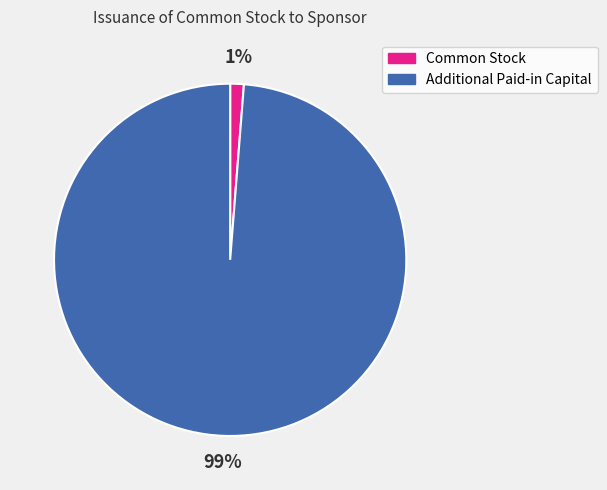

Rank the categories by value from lowest to highest.

Common Stock, Additional Paid-in Capital